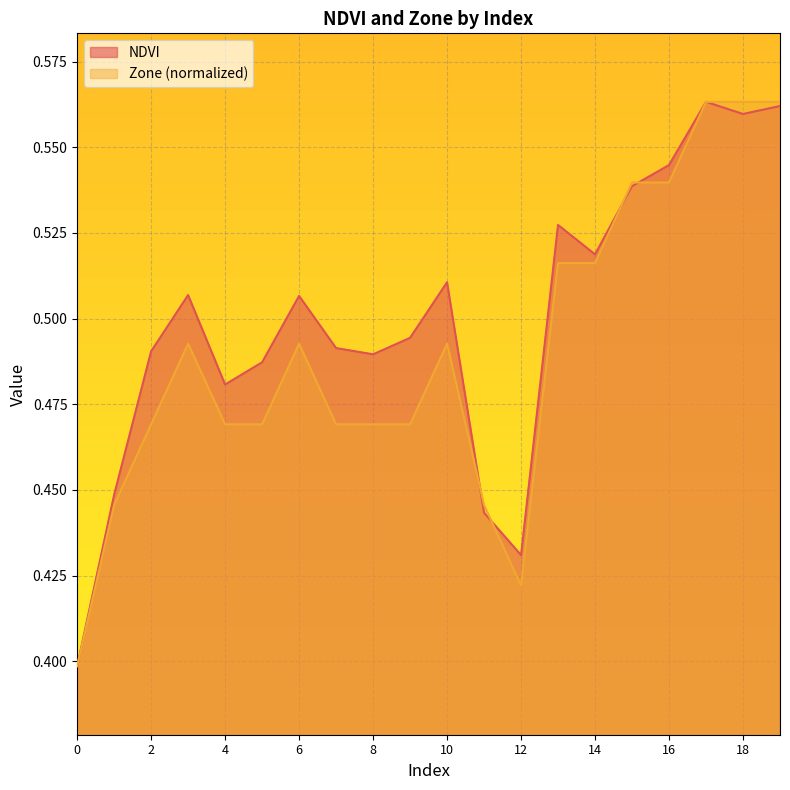

How many lines are shown in the chart?

2